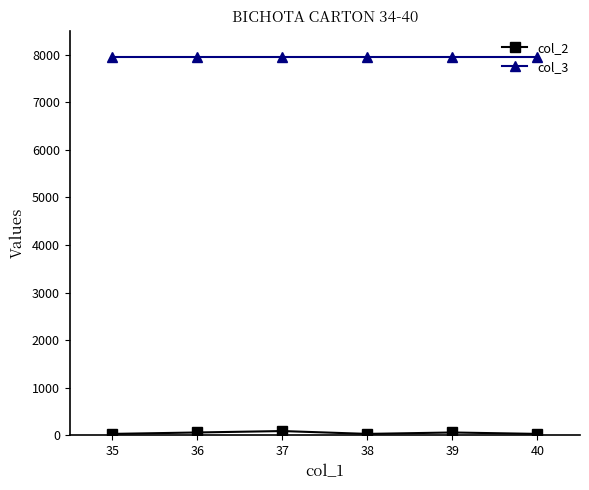

Is the value of col_3 at 37 greater than the value of col_2 at 38?

Yes